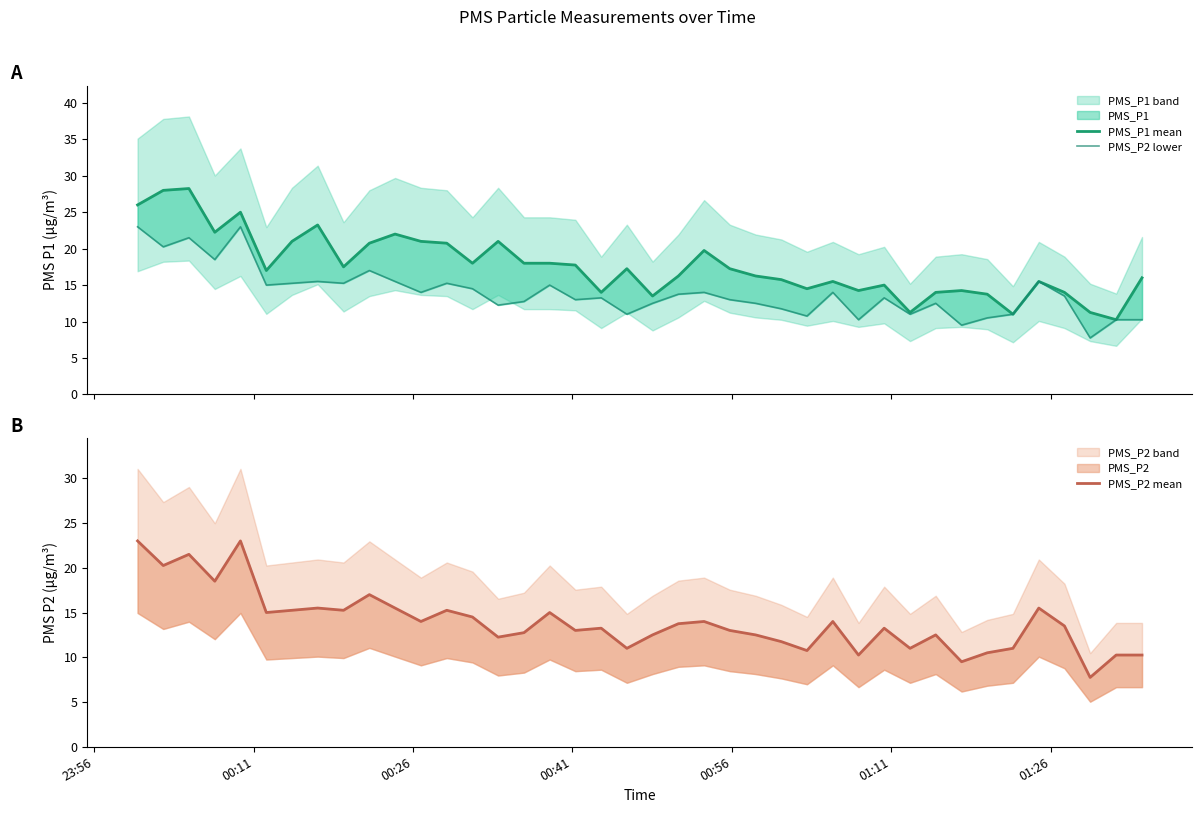

True or false: PMS_P2 mean and PMS_P2 lower intersect in this chart.

False